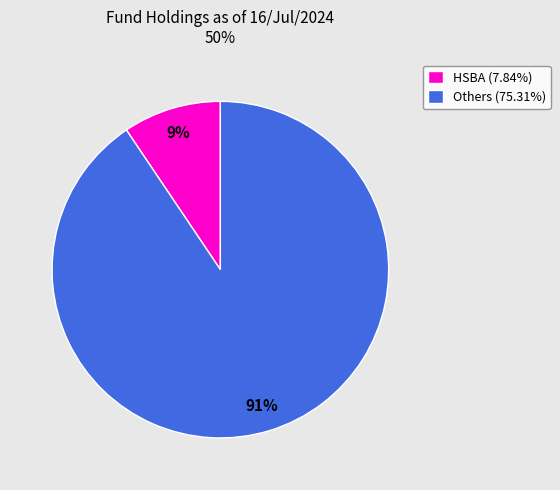

Combined, do Others (75.31%) and HSBA (7.84%) account for over 50%?

Yes